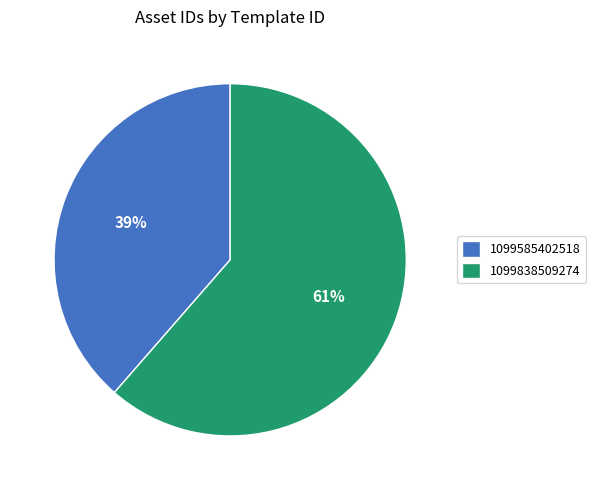

Which has a higher value, 1099585402518 or 1099838509274?

1099838509274